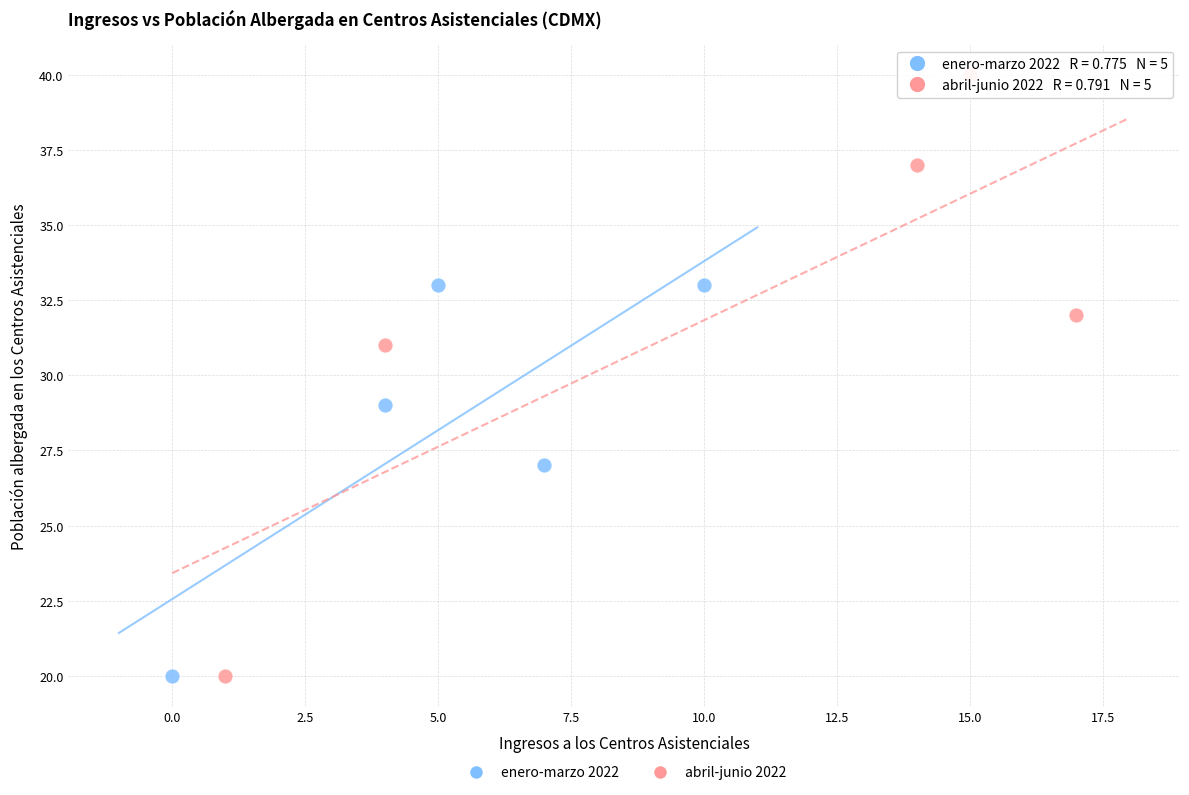

Which series has the widest spread of Y values?

abril-junio 2022